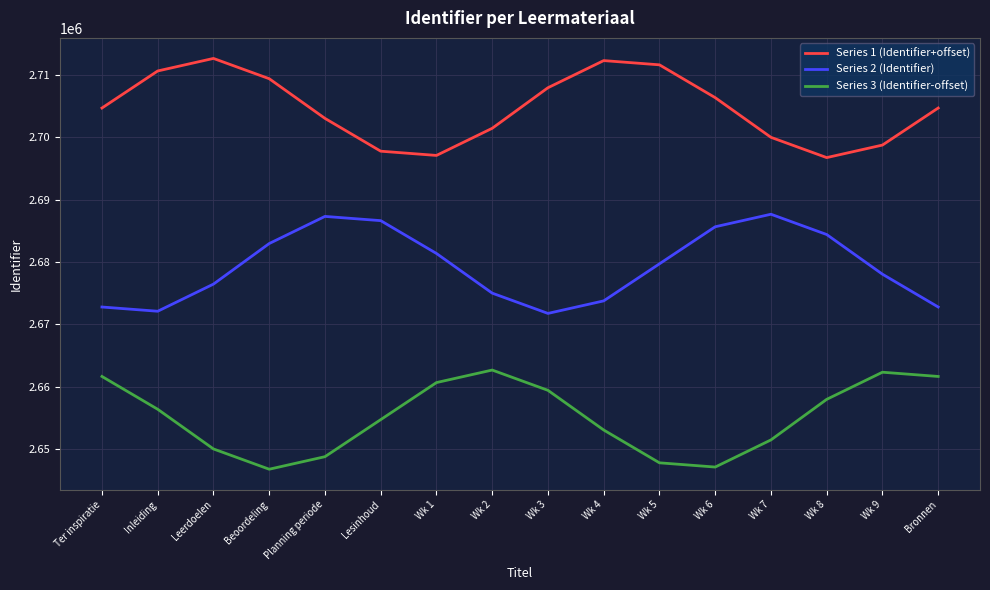

How many series are shown in this chart?

3